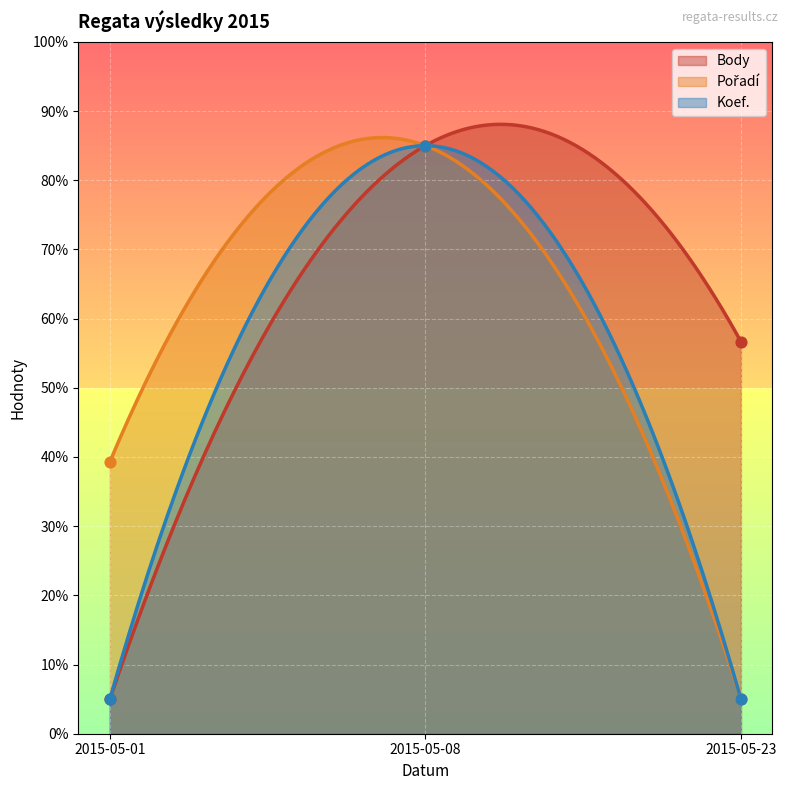

What are all the series names shown in the legend?

Body, Pořadí, Koef.